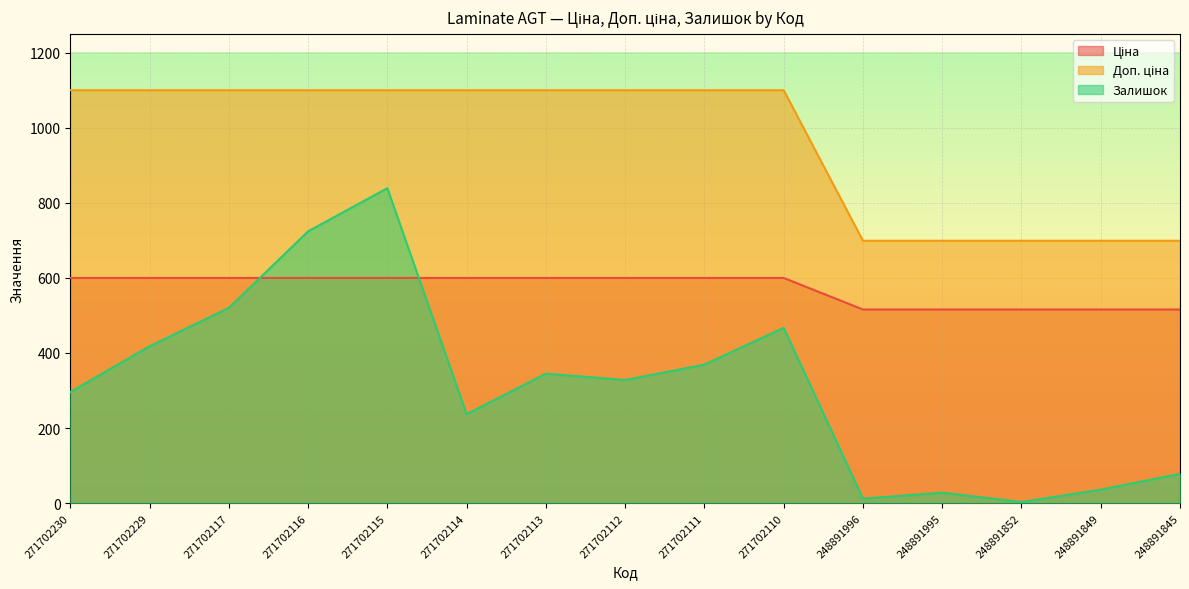

True or false: Залишок has a value of 28.0 at 248891995.

True